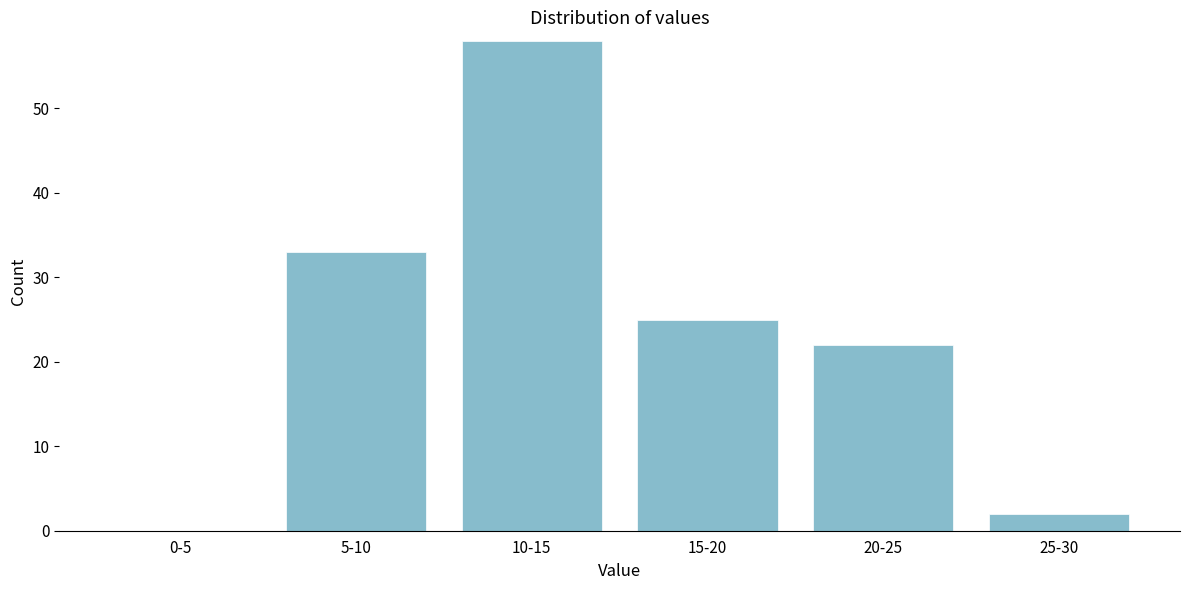

Reading left to right, transcribe all the data shown in this chart.

0-5=0	5-10=33	10-15=58	15-20=25	20-25=22	25-30=2